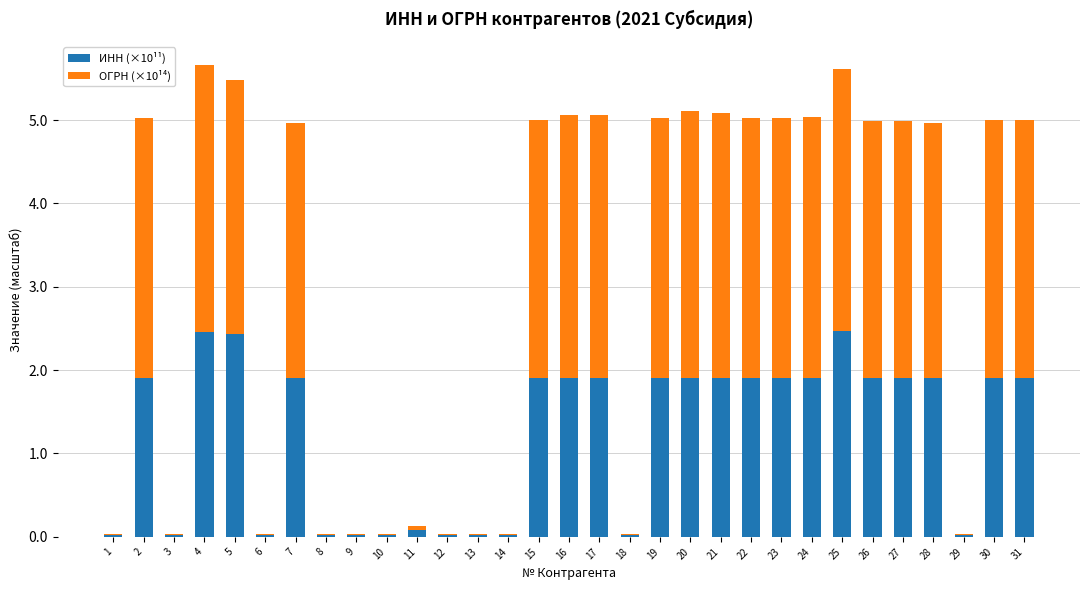

Is it true that ИНН (×10¹¹) equals 2.5 at 4?

True